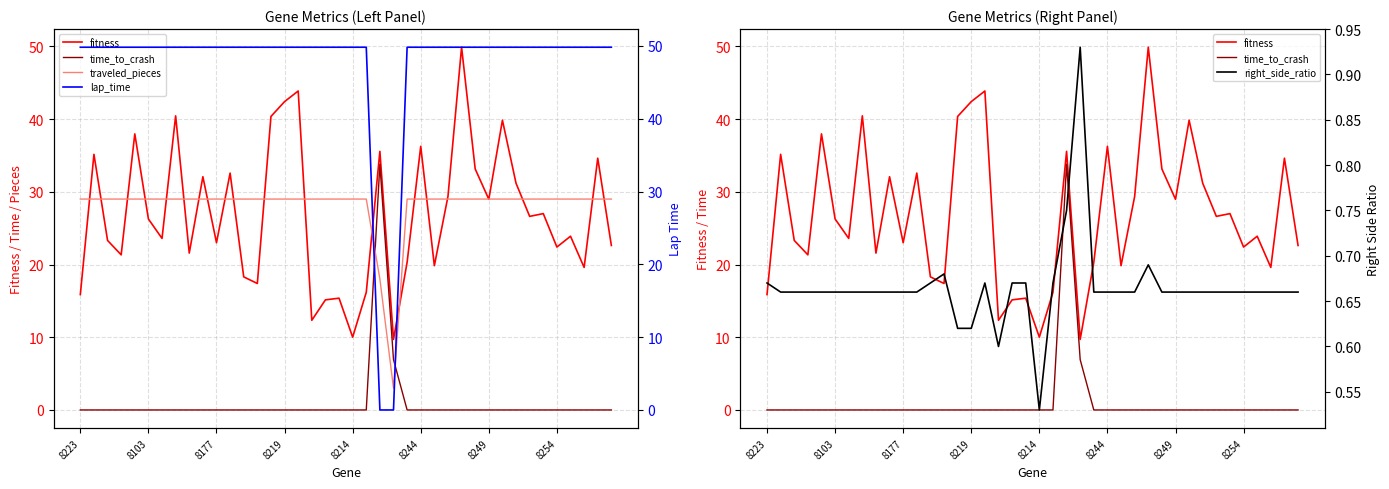

What is the maximum value for lap_time?

49.8